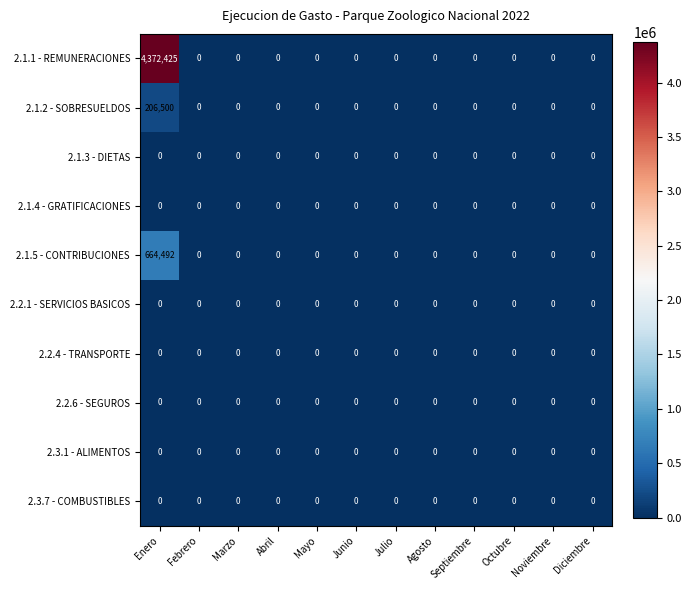

True or false: 2.1.2 - SOBRESUELDOS has a value of 0 at Julio.

True